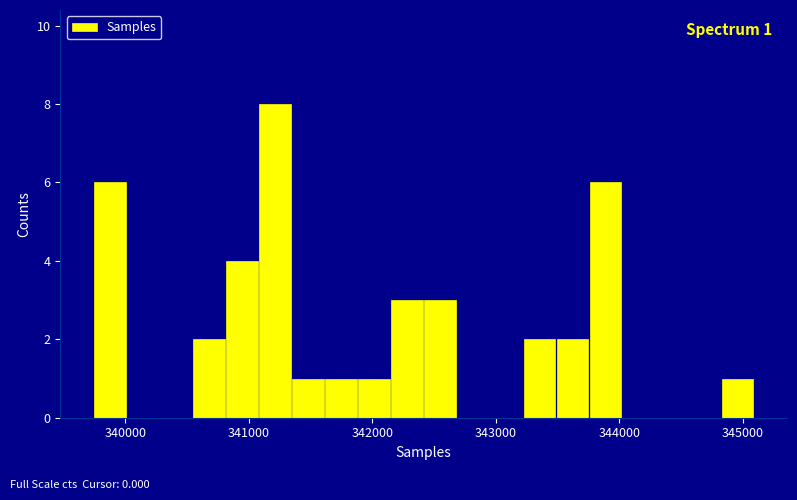

Around what value on the x-axis is the tallest bar? Give the approximate position of its centre, as read against the axis.

341200